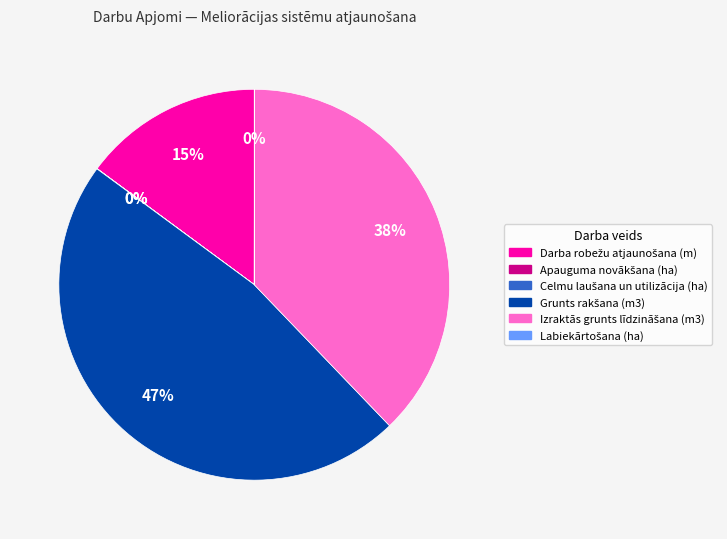

Does any single category account for the majority?

No